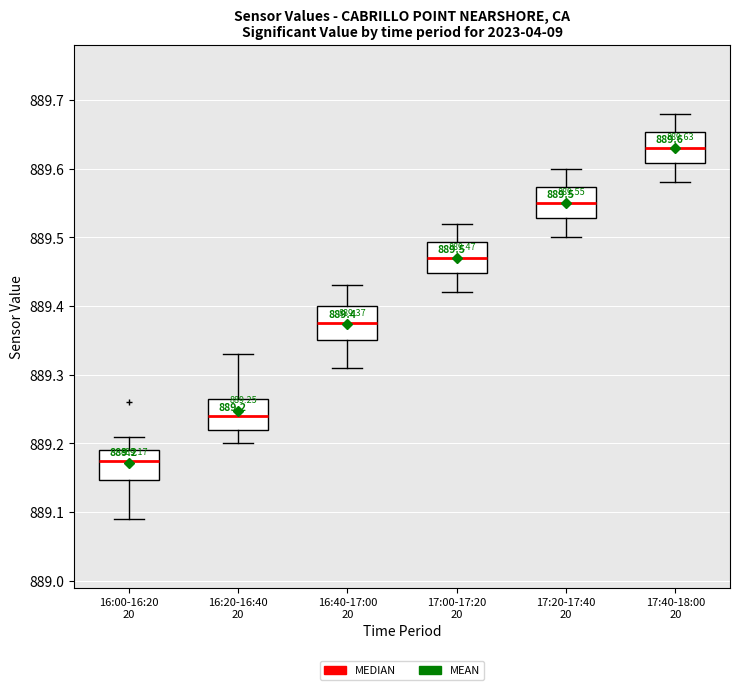

Which box's median line is the lowest?

16:00-16:20 20